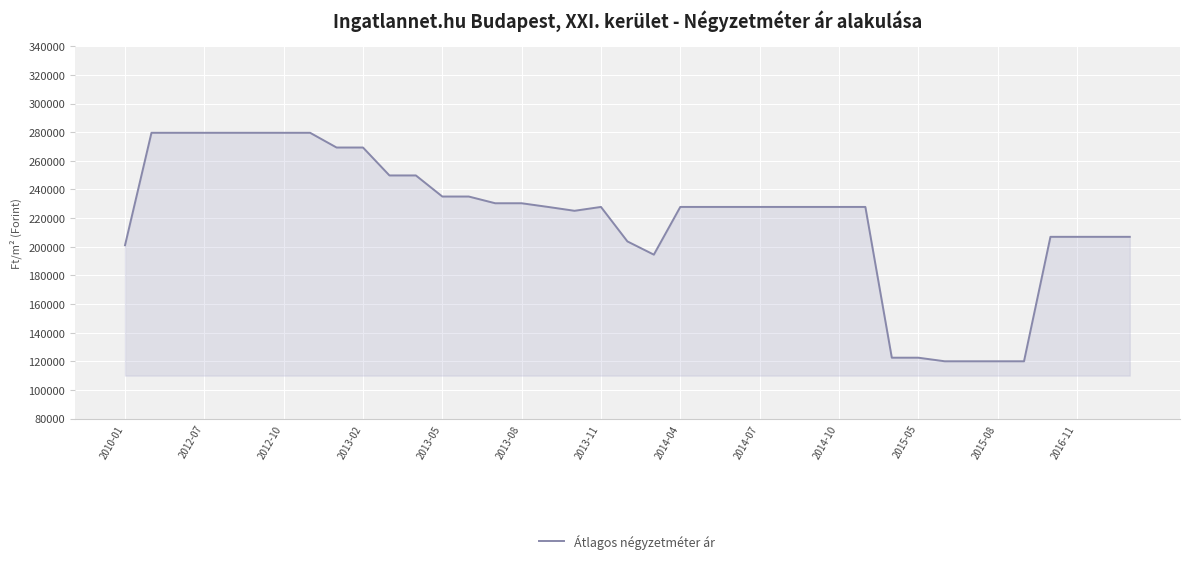

What is the greatest value displayed?

279569